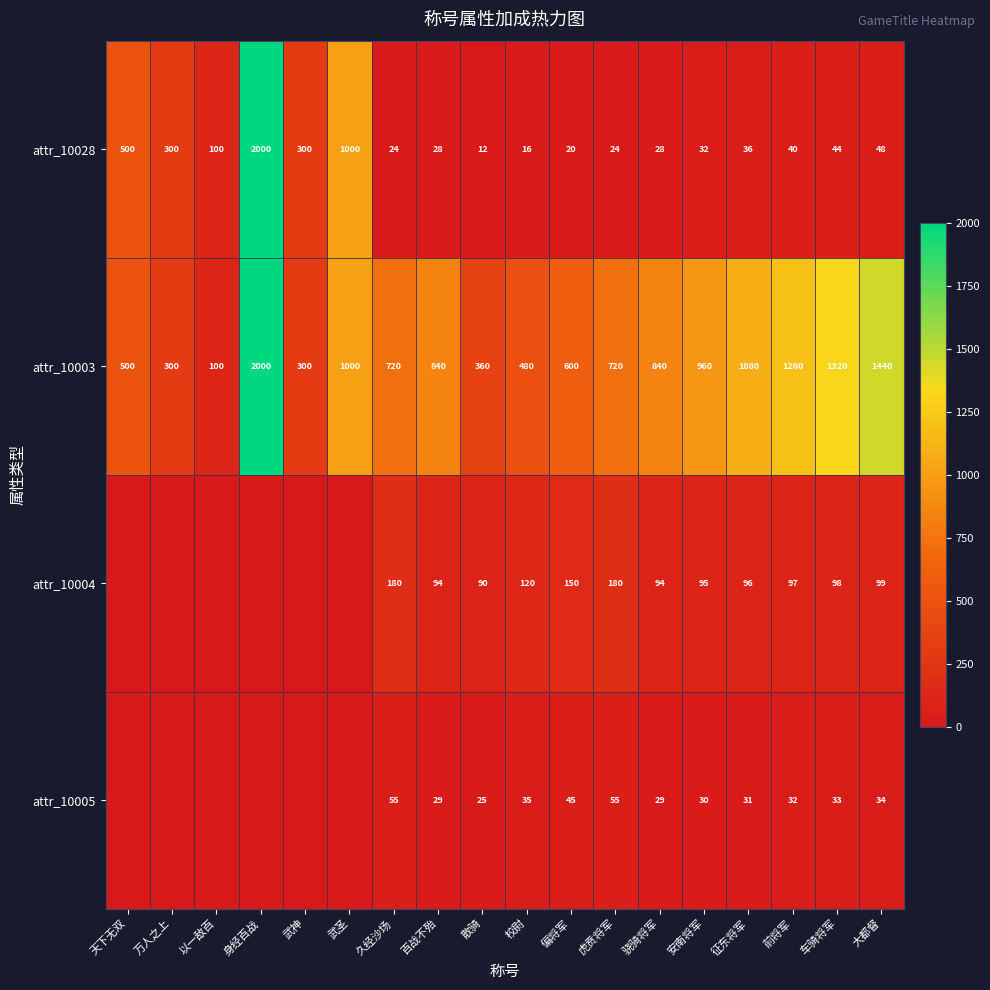

What is the sum of the attr_10003 values at 武神 and 前将军?

1500